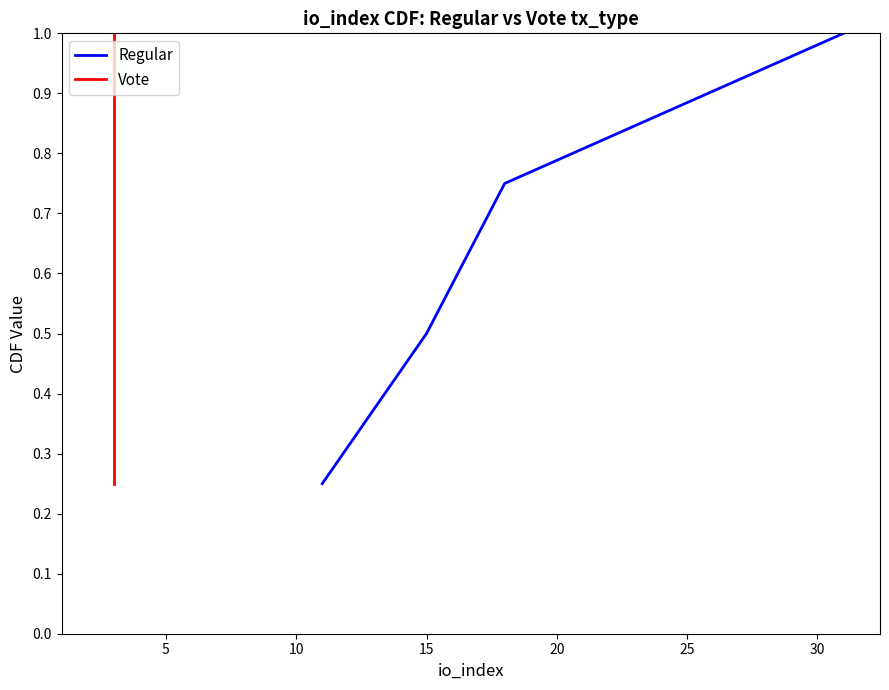

True or false: Regular has more than 0 interior local peaks.

False